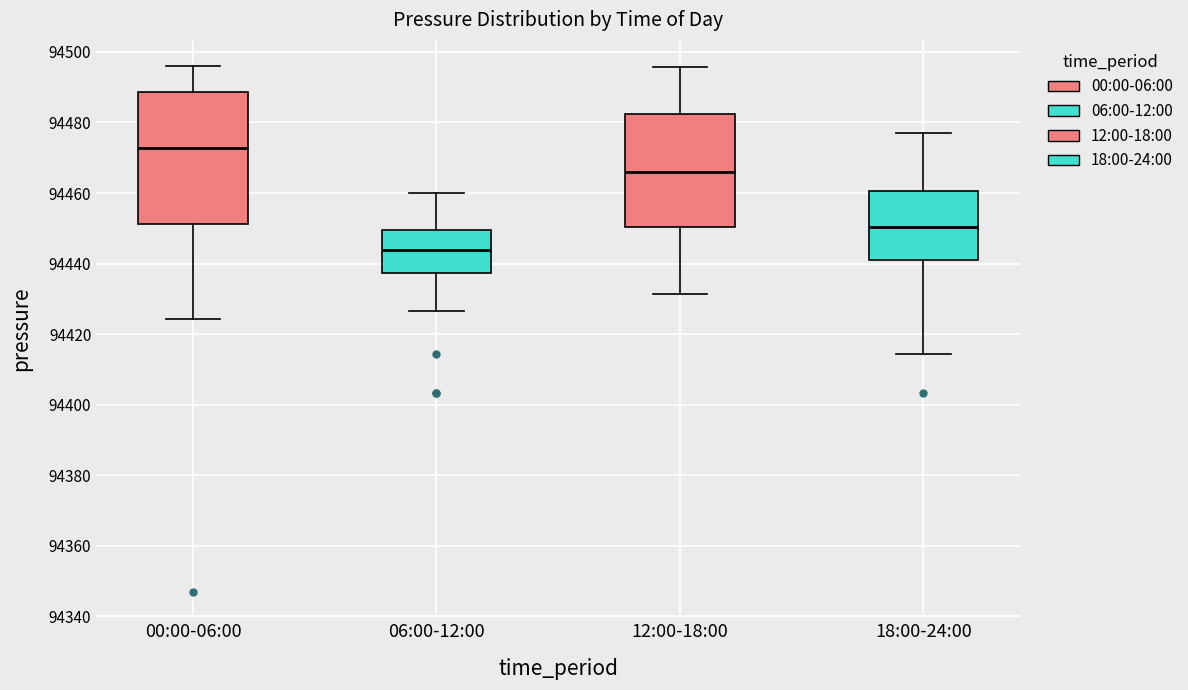

Where is the upper edge of the box for 06:00-12:00 on the y-axis? The values are not printed on the chart, so give them approximately, as read against the axis.

94450